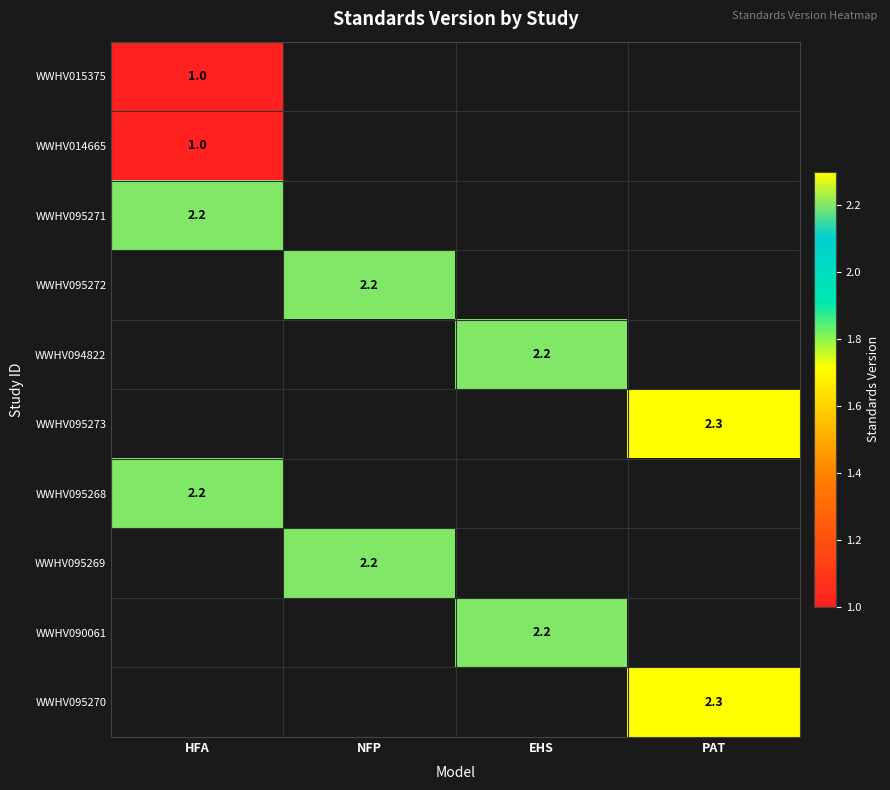

What is the minimum value shown in the chart?

1.0